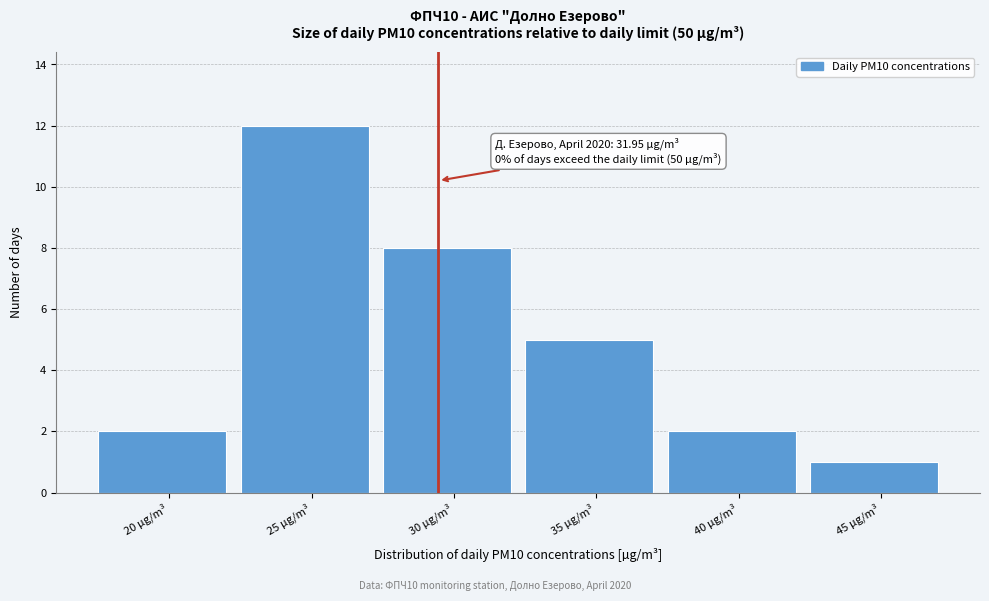

Reading right to left, what are all the values shown in this chart?

1	2	5	8	12	2